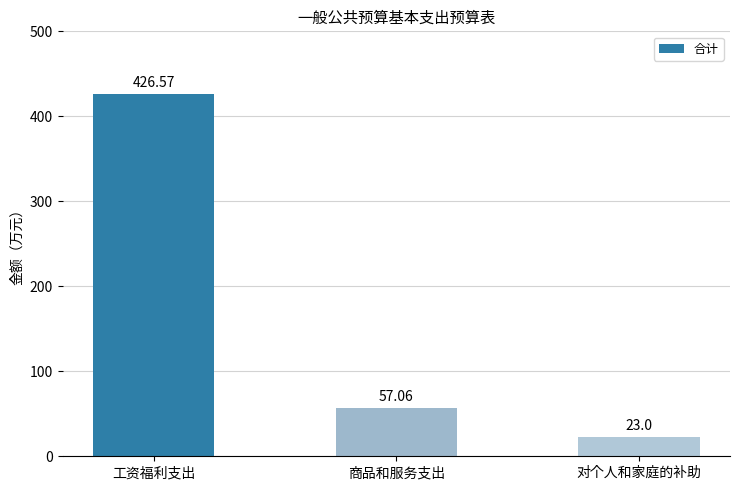

Are the bars horizontal?

No